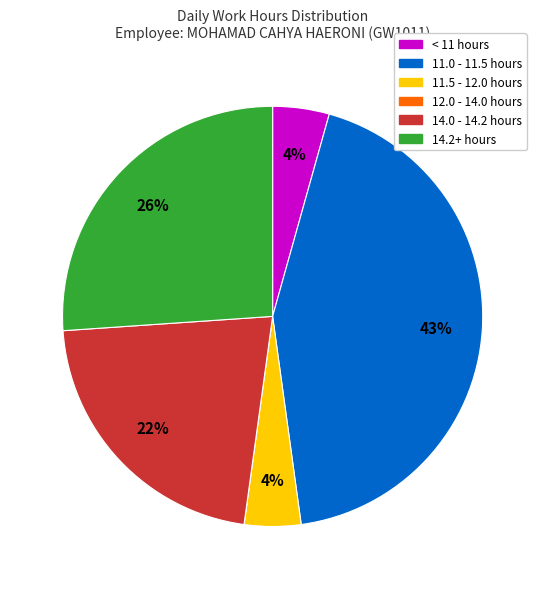

Does any single category account for the majority?

No